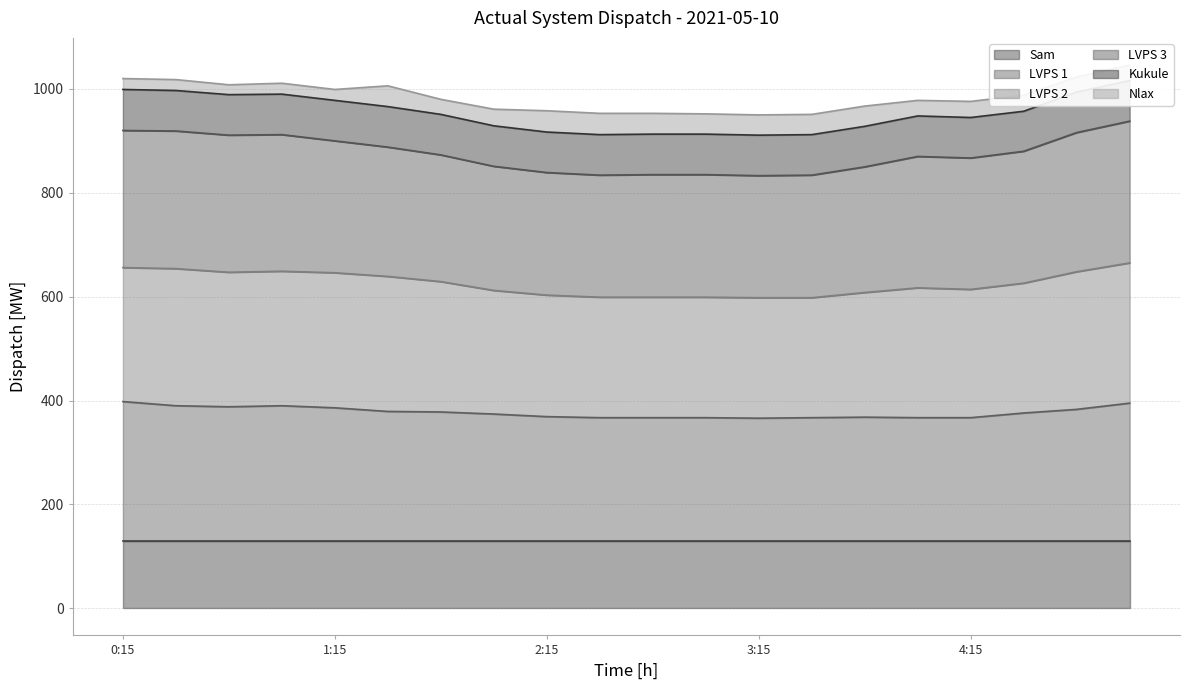

What is the average value of the Kukule - upper series?

953